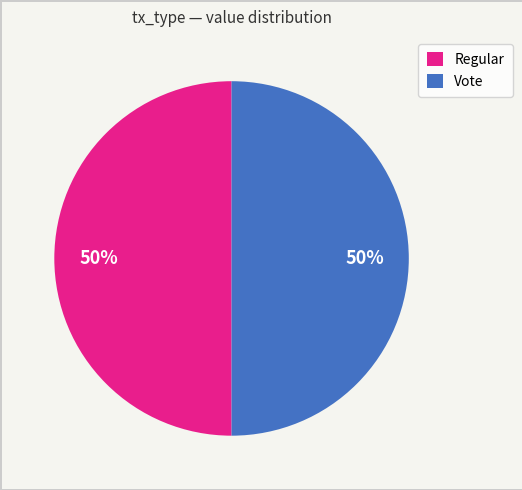

The Regular slice represents 9% of the pie. True or false?

False